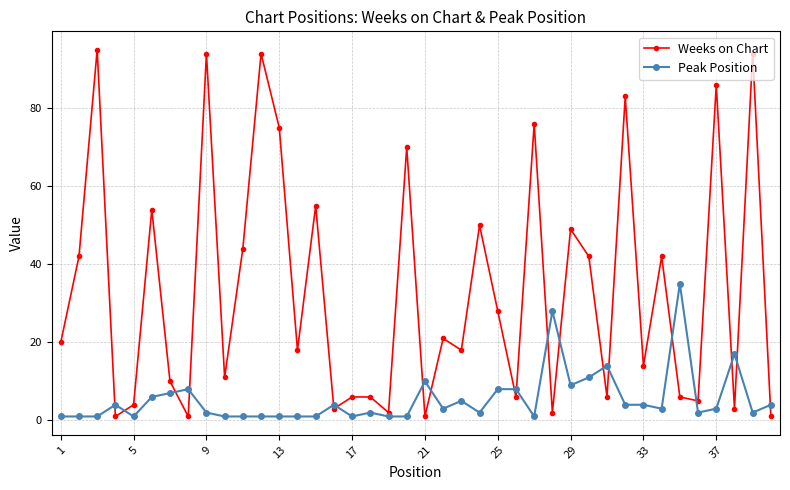

Reading left to right, extract all data points from this chart.

Weeks on Chart: 20	42	95	1	4	54	10	1	94	11	44	94	75	18	55	3	6	6	2	70	1	21	18	50	28	6	76	2	49	42	6	83	14	42	6	5	86	3	94	1
Peak Position: 1	1	1	4	1	6	7	8	2	1	1	1	1	1	1	4	1	2	1	1	10	3	5	2	8	8	1	28	9	11	14	4	4	3	35	2	3	17	2	4